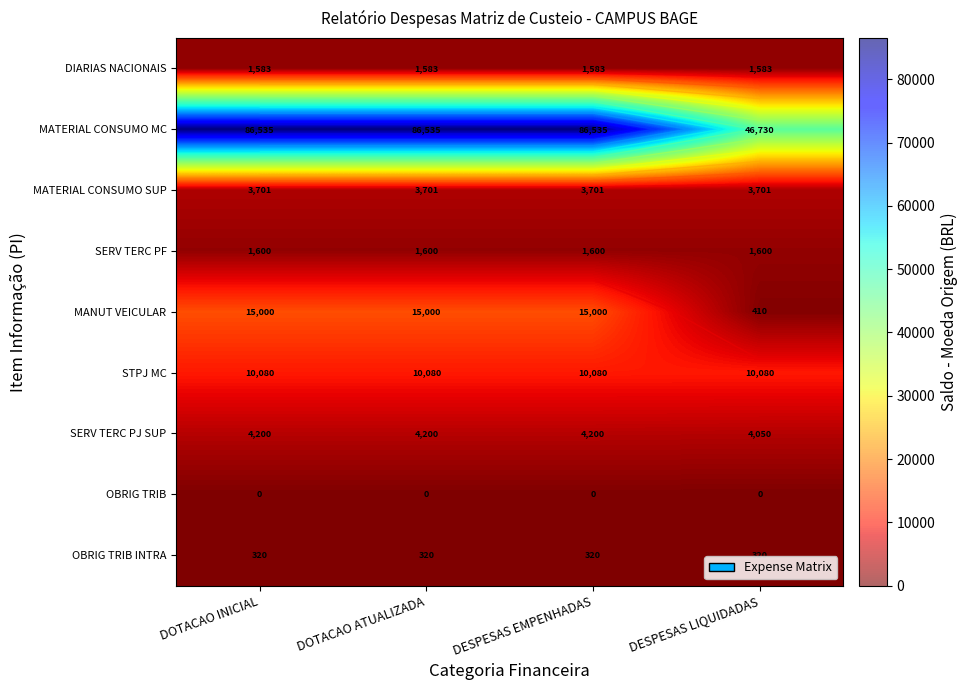

What is the spread (max minus min) of values at DESPESAS EMPENHADAS?

86534.8